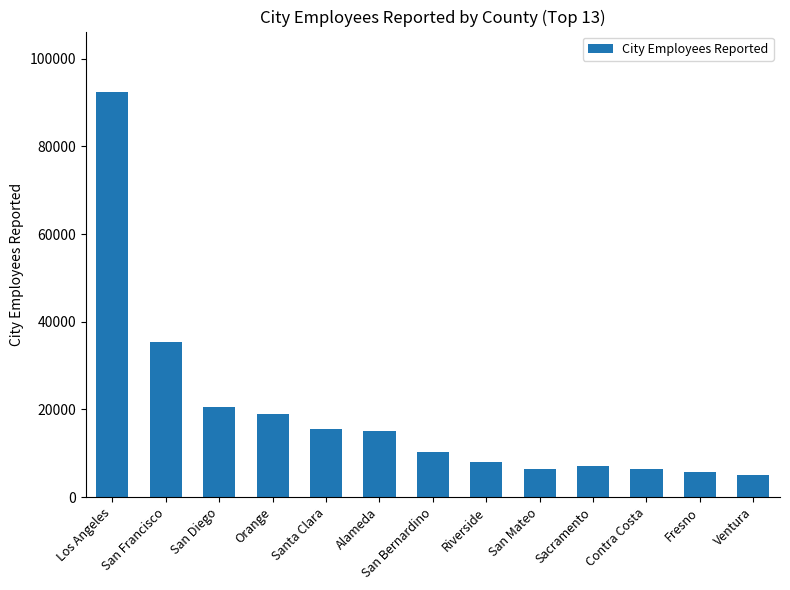

What is the difference between the maximum and minimum values?

87310